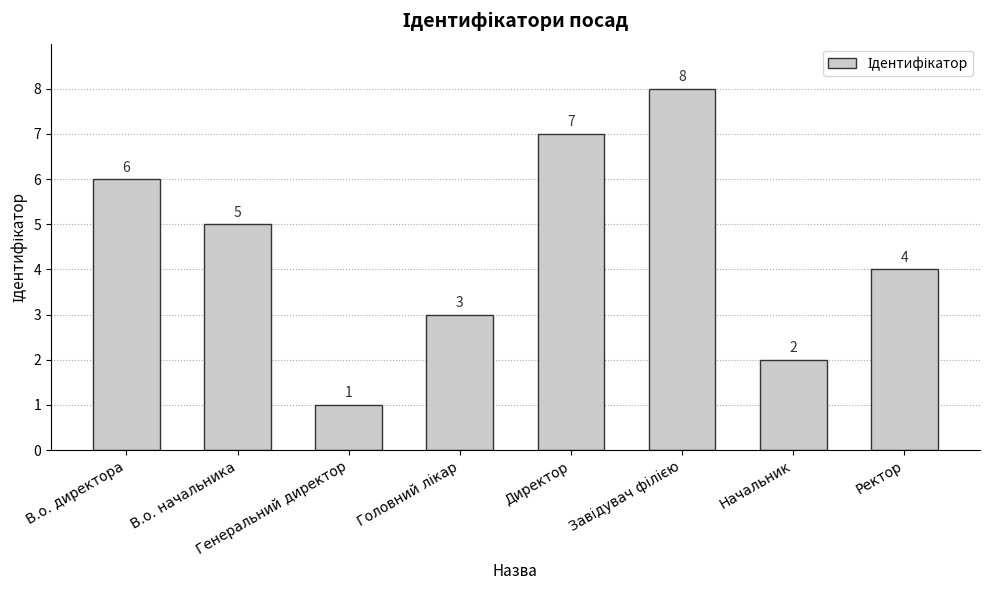

Where is the data nearest to the value 4?

Ректор